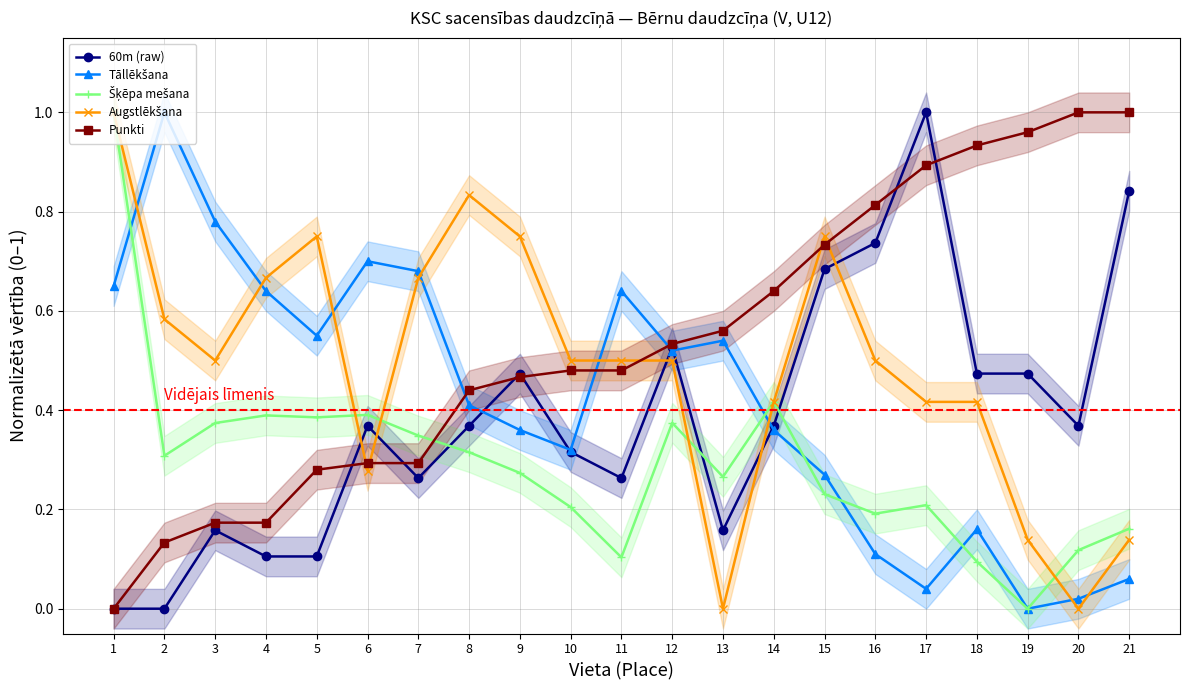

At which label is 60m (raw) closest to 0?

1